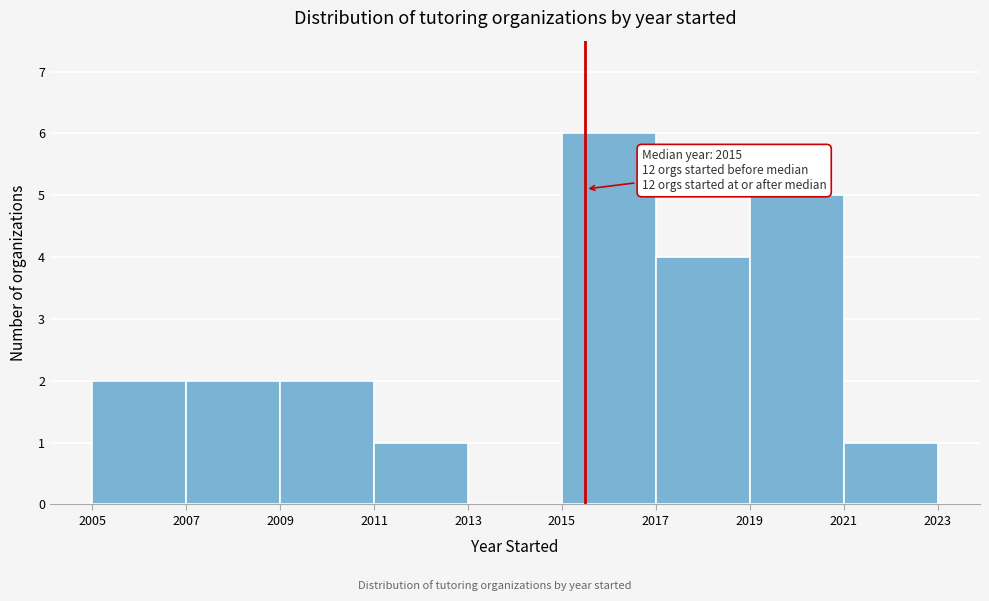

Over which range of the x-axis is the bar tallest?

2015 to 2017